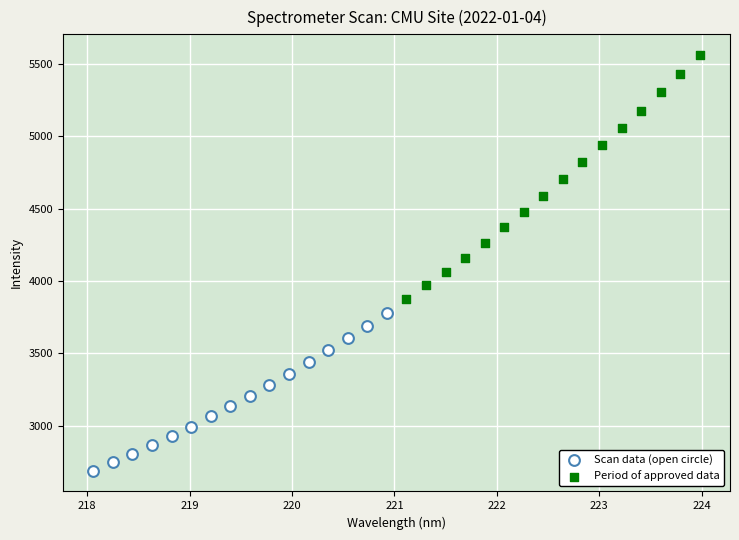

What are all the series names shown in the legend?

Scan data (open circle), Period of approved data